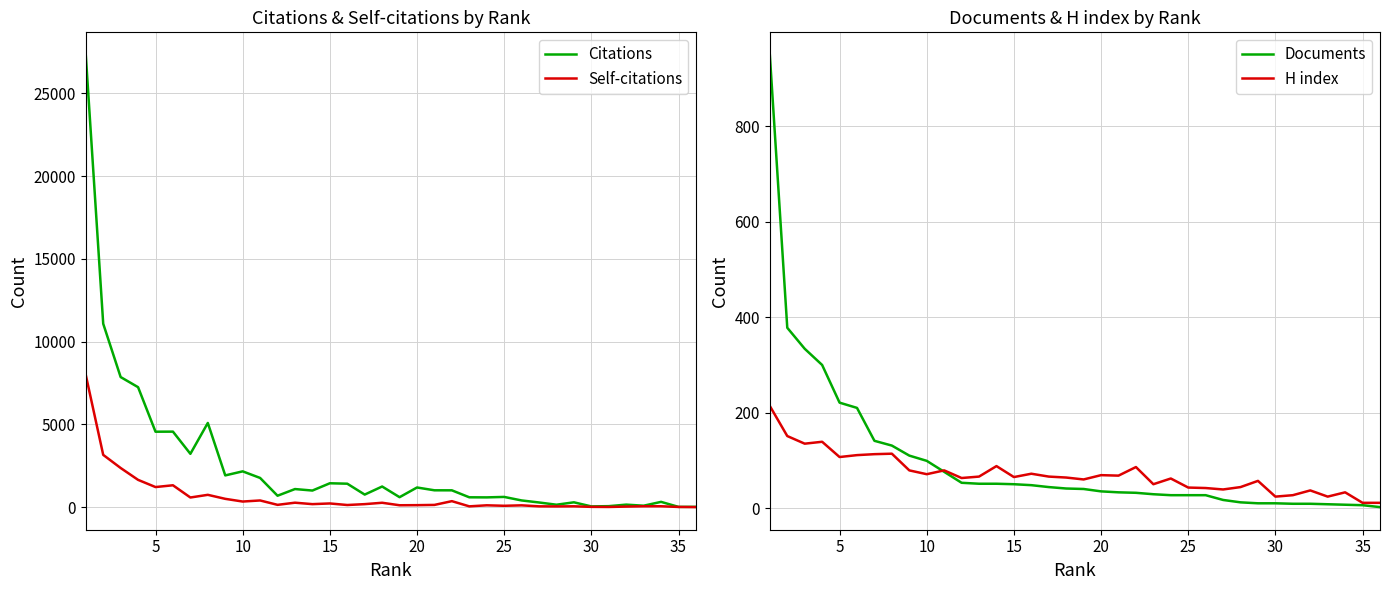

What is the maximum value for Self-citations?

7988